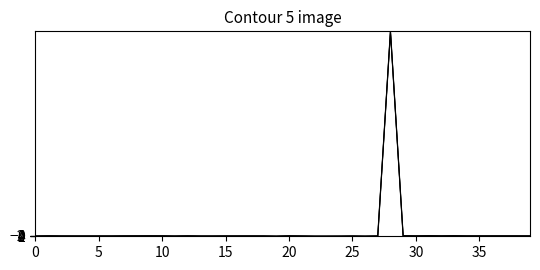

The value of LO_Frequency_upper at 19 is 7.5. True or false?

False